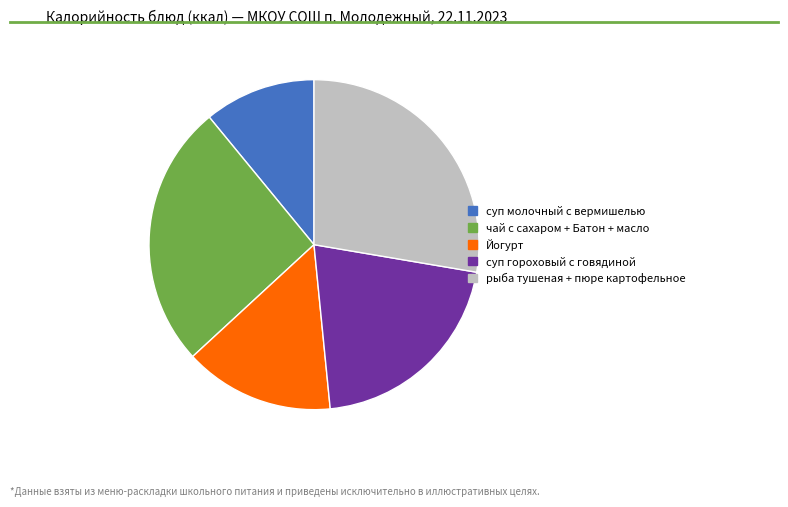

Is there a majority slice in this chart?

No